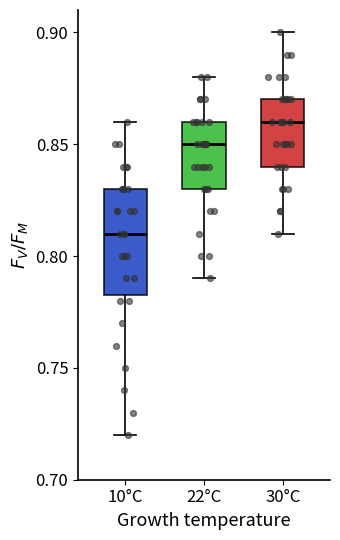

Reading left to right, transcribe this box plot: for each box, give where its median line is, the range the box spans, and where its two whiskers end, as read against the y-axis. The values are not printed on the chart, so give them approximately, as read against the axis.

10°C: median 0.810, box 0.785 to 0.830, whiskers 0.720 to 0.860
22°C: median 0.850, box 0.830 to 0.860, whiskers 0.790 to 0.880
30°C: median 0.860, box 0.840 to 0.870, whiskers 0.810 to 0.900